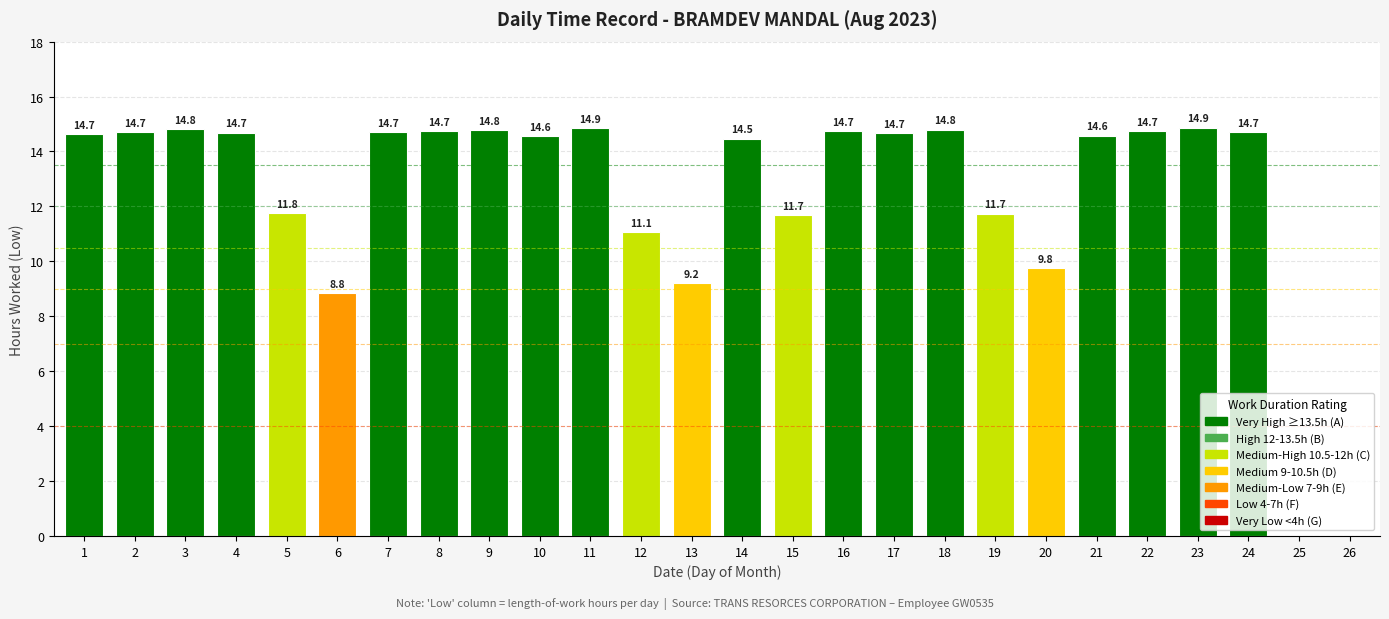

What is the sum of the values at 22 and 17?

29.4